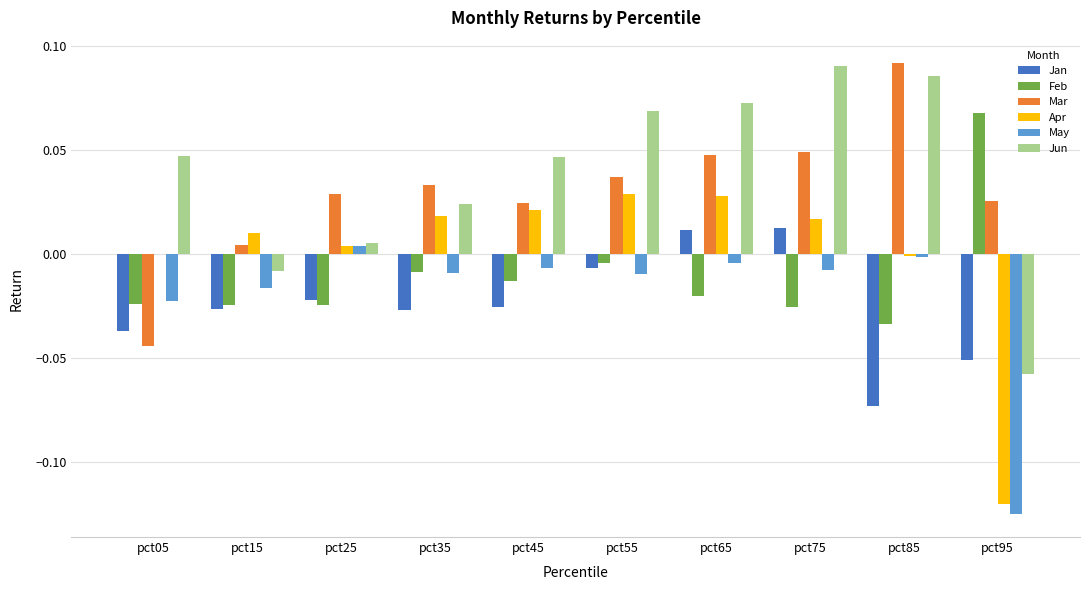

The value of Feb at pct85 is -0.0. True or false?

True